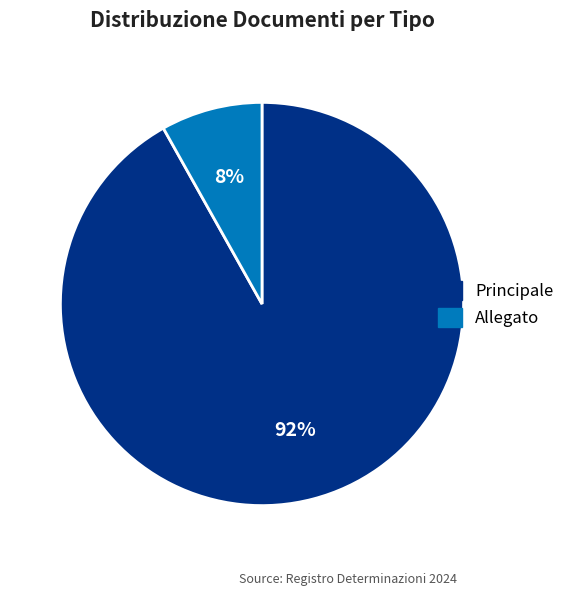

Which has a higher value, Principale or Allegato?

Principale